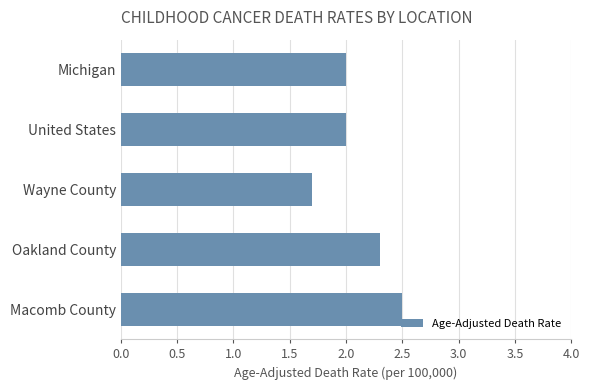

The value at Wayne County is 2.2. True or false?

False